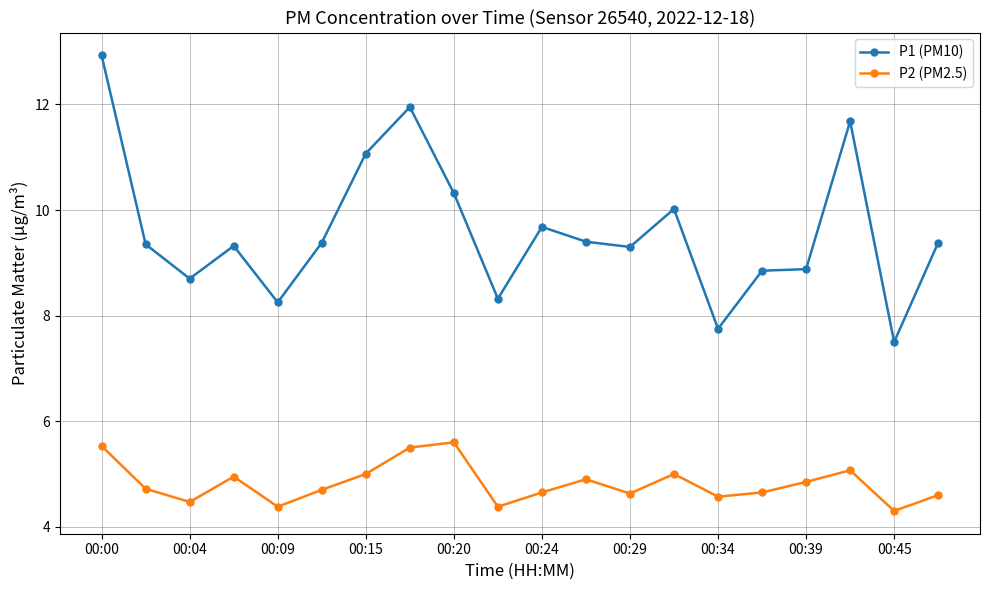

True or false: P2 (PM2.5) and P1 (PM10) intersect in this chart.

False